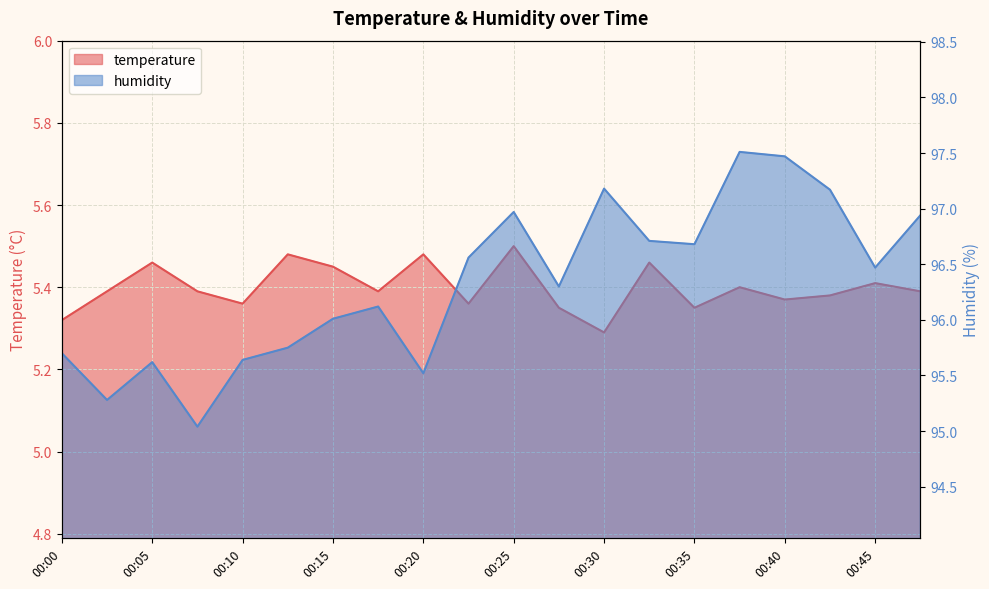

Reading left to right, what are all the values shown in this chart?

temperature: 00:00=5.3	00:03=5.4	00:05=5.5	00:08=5.4	00:10=5.4	00:13=5.5	00:15=5.5	00:18=5.4	00:20=5.5	00:23=5.4	00:25=5.5	00:28=5.3	00:30=5.3	00:32=5.5	00:35=5.3	00:37=5.4	00:40=5.4	00:42=5.4	00:45=5.4	00:47=5.4
humidity: 00:00=95.7	00:03=95.3	00:05=95.6	00:08=95.0	00:10=95.6	00:13=95.8	00:15=96.0	00:18=96.1	00:20=95.5	00:23=96.6	00:25=97.0	00:28=96.3	00:30=97.2	00:32=96.7	00:35=96.7	00:37=97.5	00:40=97.5	00:42=97.2	00:45=96.5	00:47=96.9